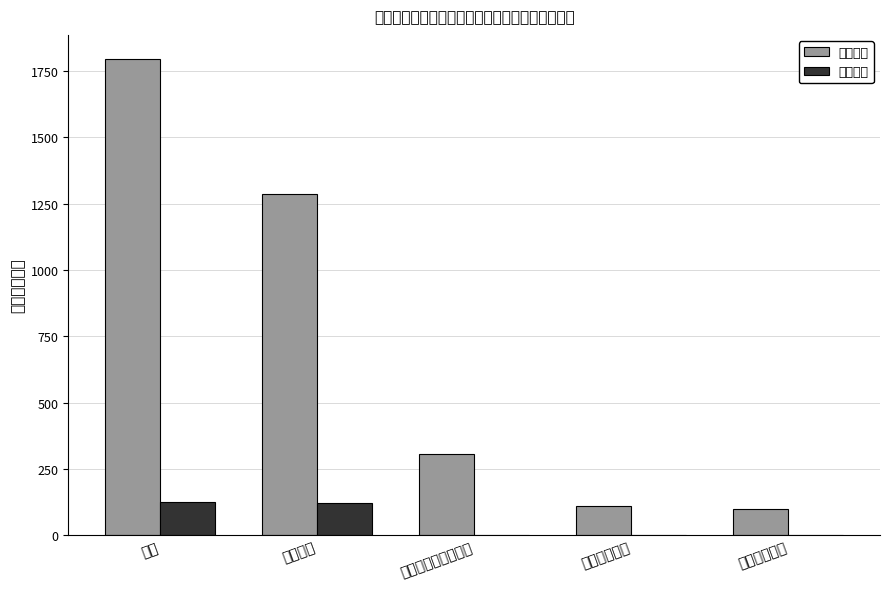

At which label does 基本支出 first exceed 304?

合计